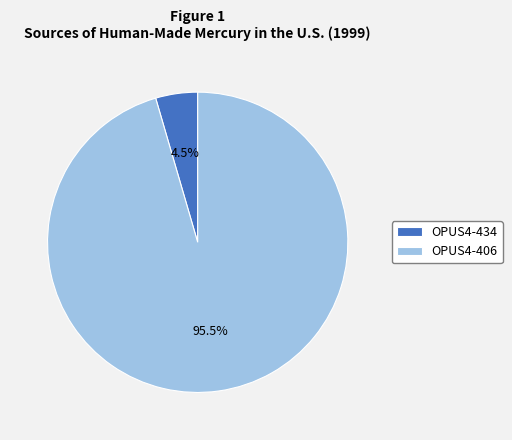

To the nearest percent, what is the difference between the largest and smallest slice percentages?

91%